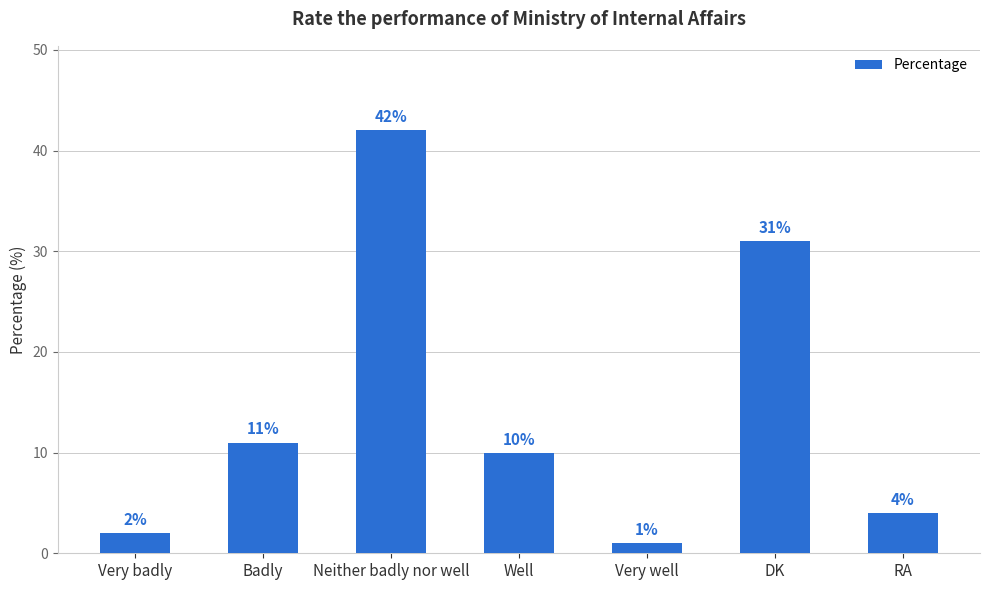

What is the label of the 1st bar from the right?

RA